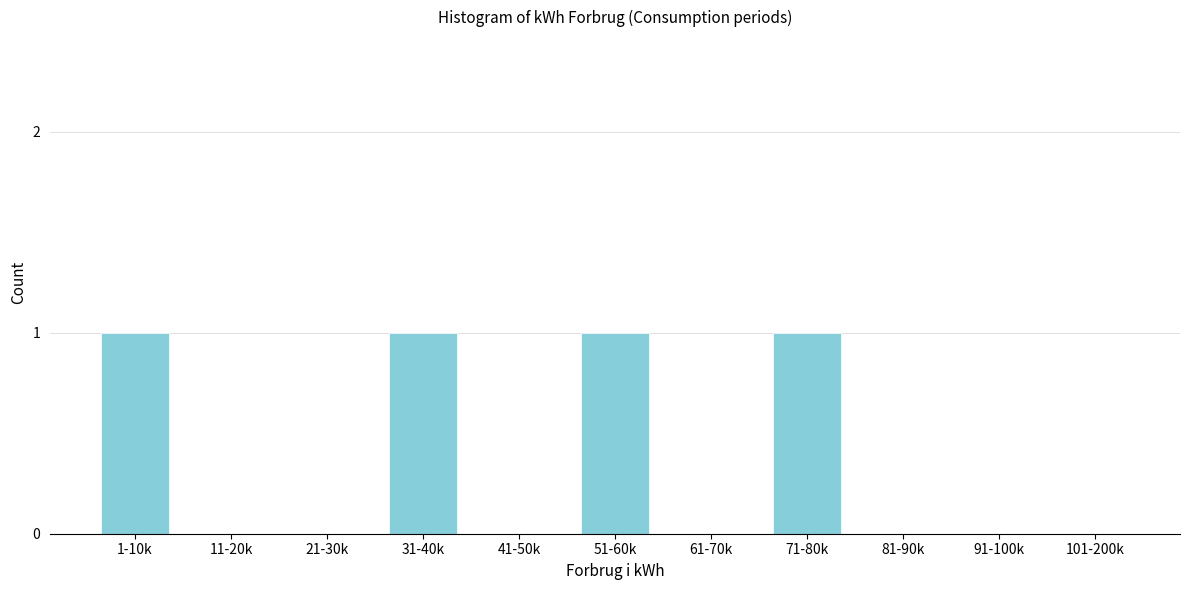

Reading left to right, list all the values displayed in this chart.

1-10k=1	11-20k=0	21-30k=0	31-40k=1	41-50k=0	51-60k=1	61-70k=0	71-80k=1	81-90k=0	91-100k=0	101-200k=0